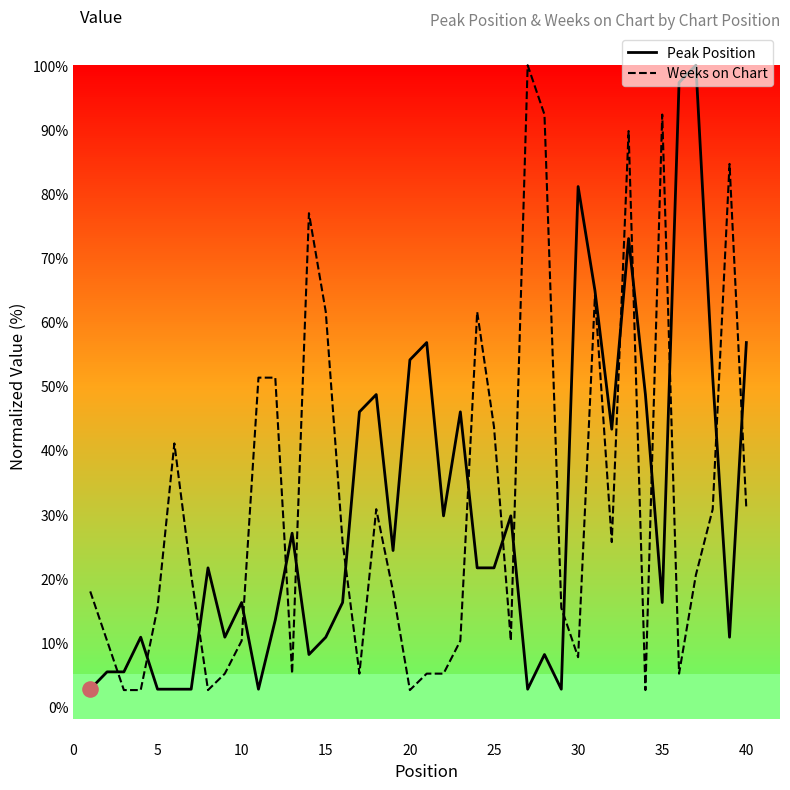

Which series has the largest total across all categories?

Weeks on Chart